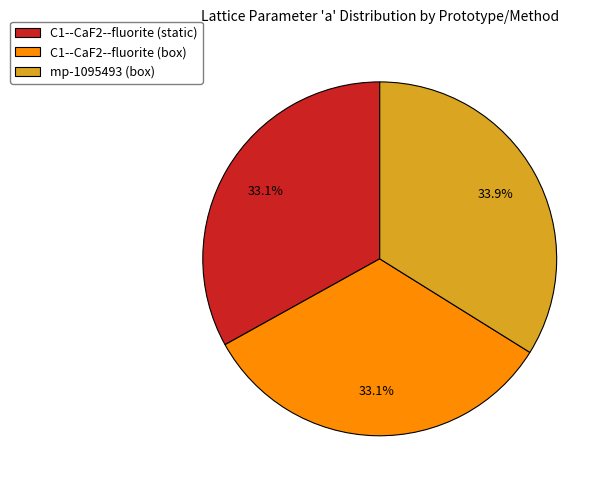

Does C1--CaF2--fluorite (box) represent more than half of the total?

No